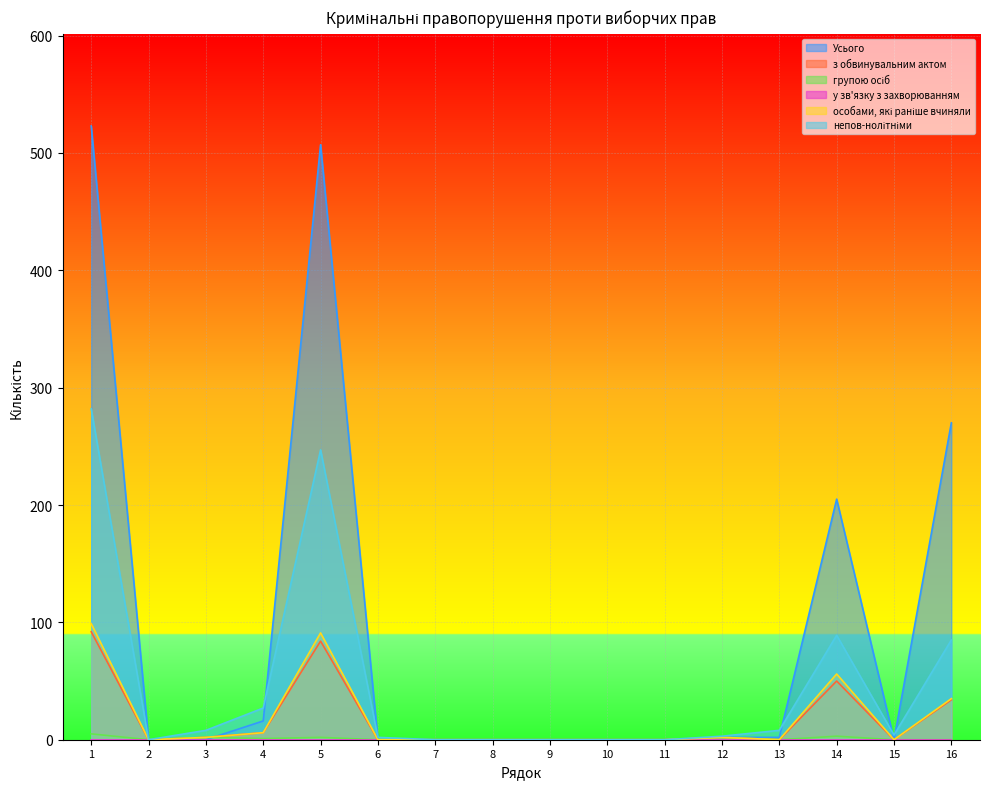

How many lines are shown in the chart?

6